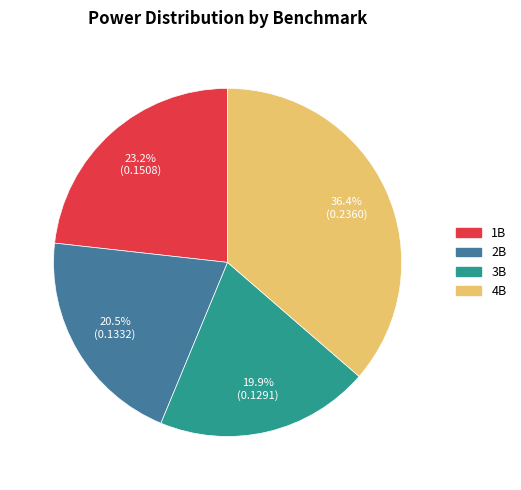

Rank the categories by value from lowest to highest.

3B, 2B, 1B, 4B